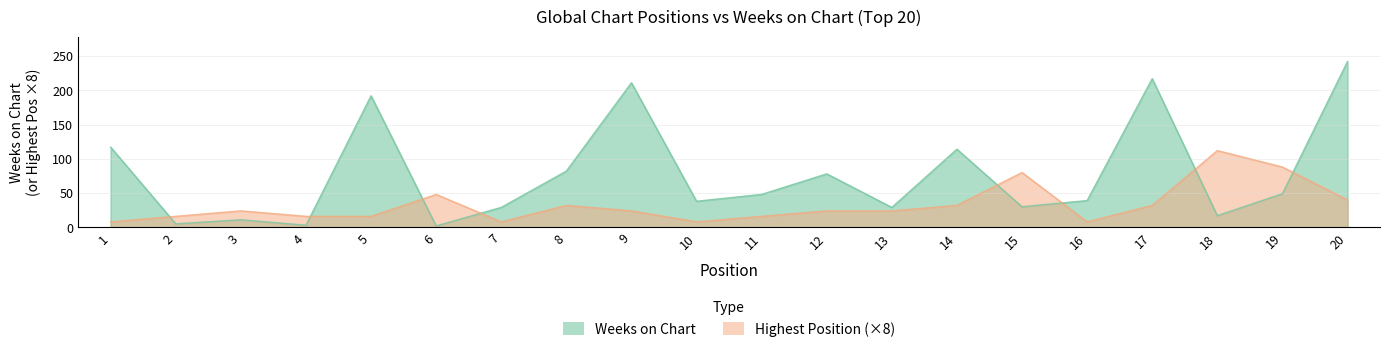

Reading left to right, transcribe all the data shown in this chart.

Weeks on Chart: 117	5	11	3	192	2	29	82	211	38	48	78	29	114	30	39	217	17	49	242
Posicion mas alta: 8	16	24	16	16	48	8	32	24	8	16	24	24	32	80	8	32	112	88	40